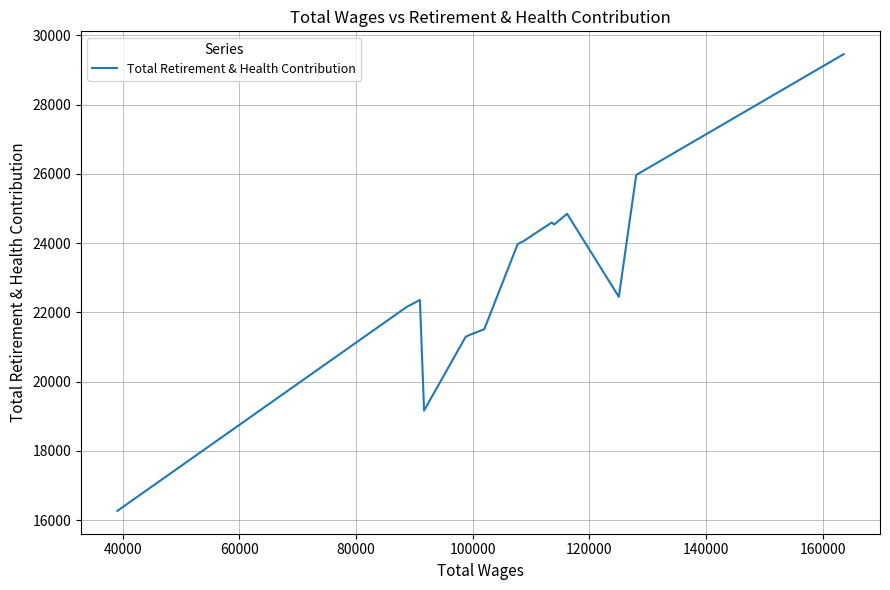

What is the label of the 13th point from the right?

60000